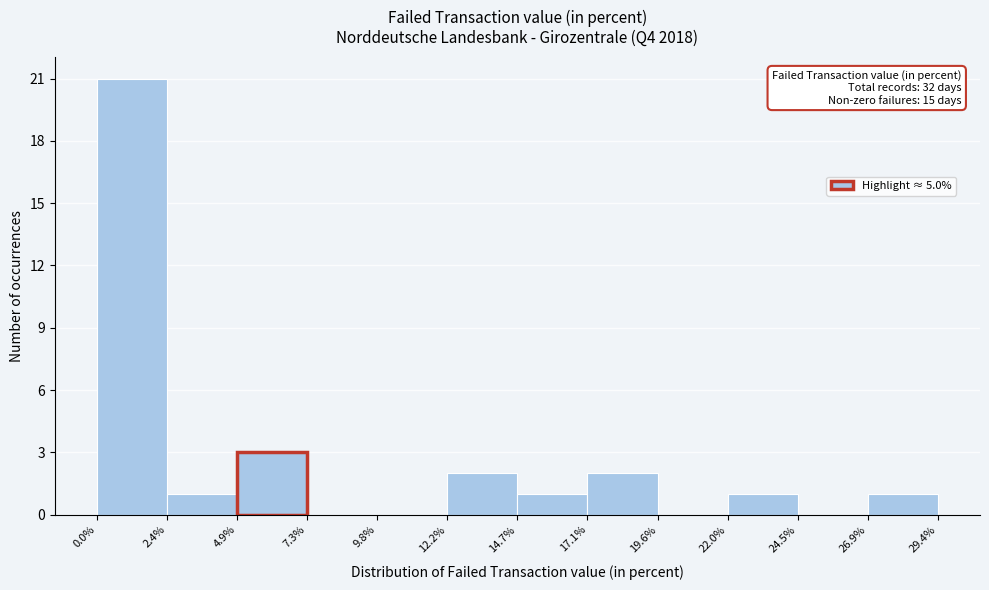

Which range on the x-axis has the tallest bar?

0.0% to 2.4%